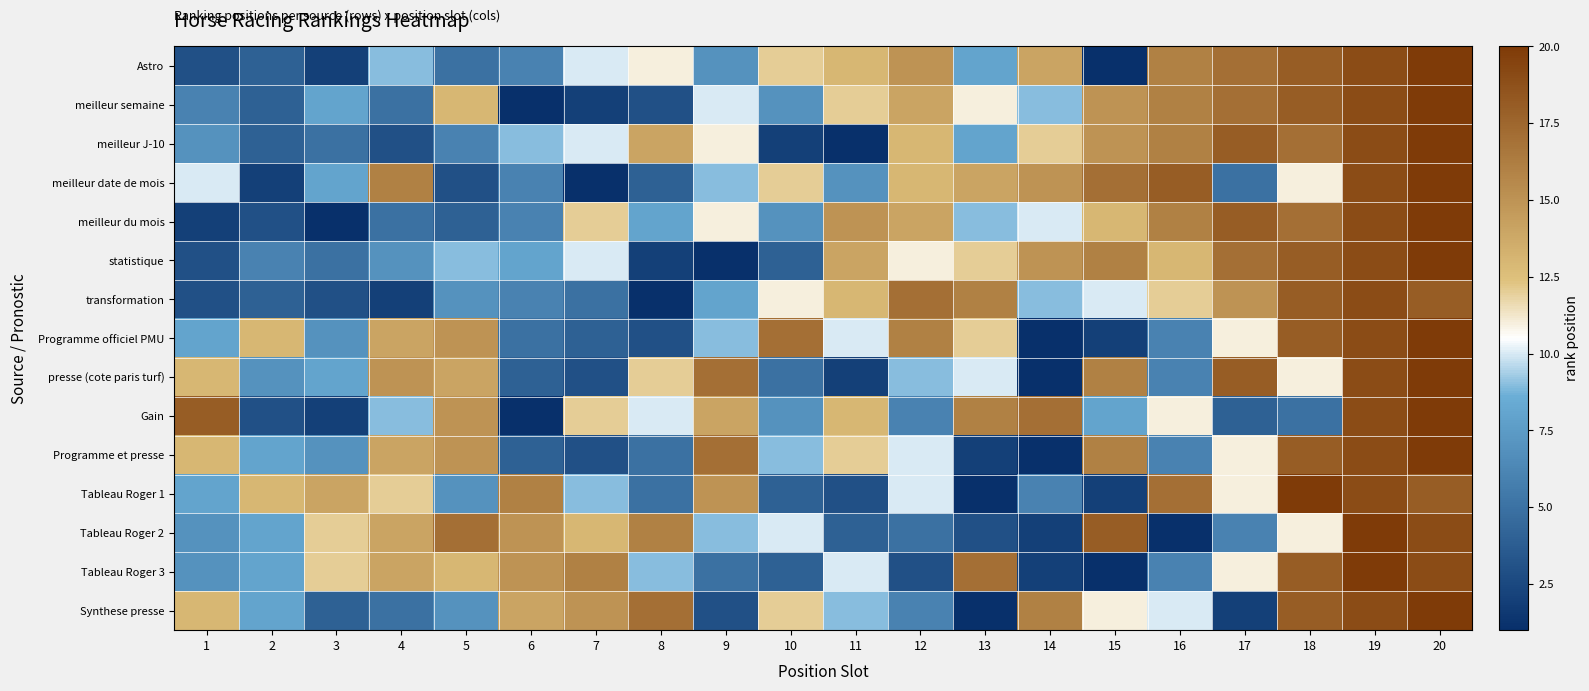

How many categories are shown in the chart?

20